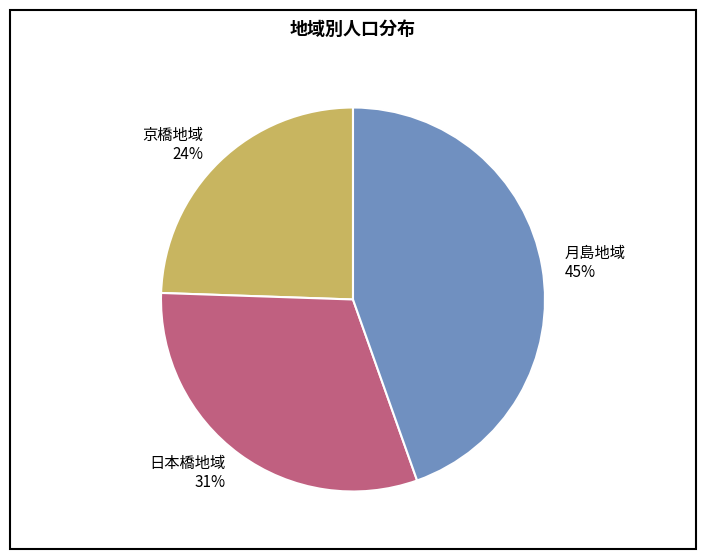

To the nearest percent, what is the average slice percentage?

33%